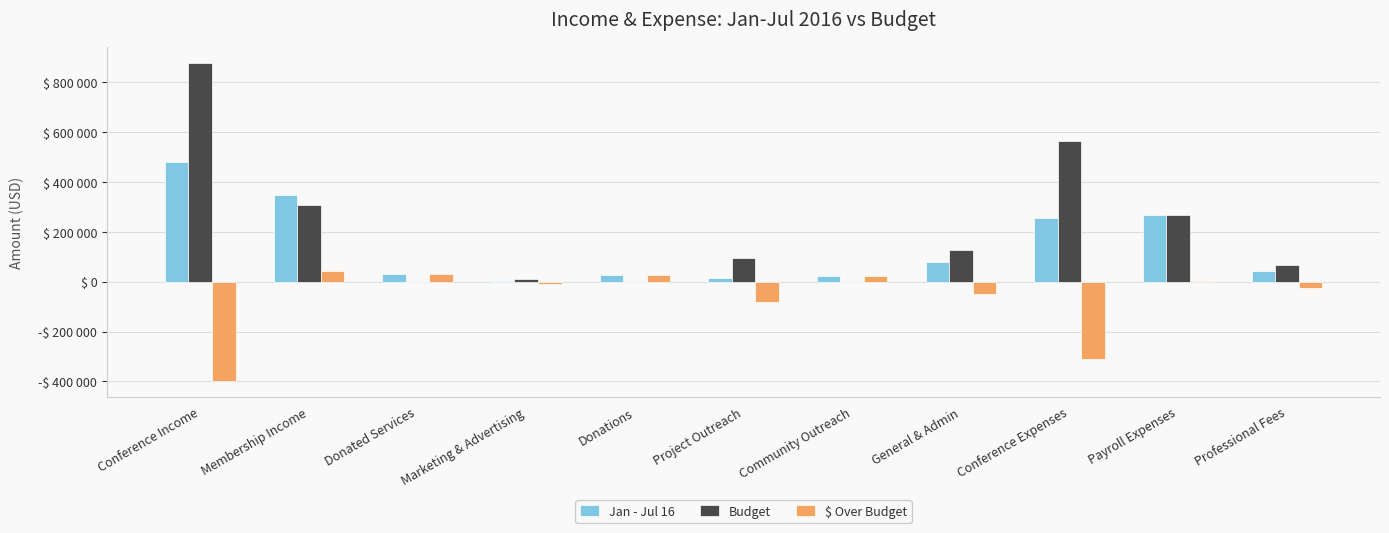

Rank the series at Donations from highest to lowest value.

Jan - Jul 16, $ Over Budget, Budget